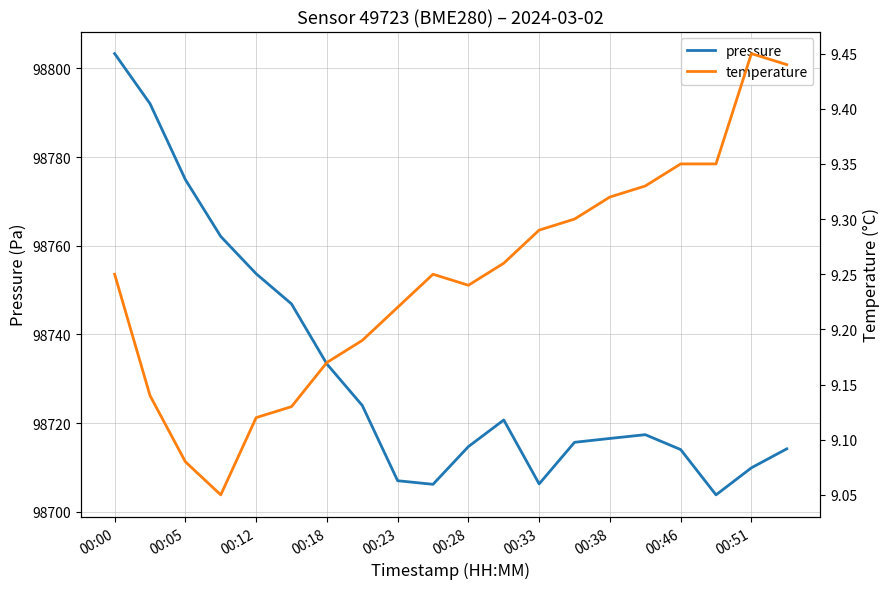

Reading left to right, list all the values displayed in this chart.

pressure: 98803.3	98792.0	98774.9	98762.1	98753.7	98746.9	98733.3	98724.0	98707.0	98706.2	98714.7	98720.7	98706.3	98715.7	98716.6	98717.4	98714.1	98703.8	98709.9	98714.2
temperature: 9.2	9.1	9.1	9.1	9.1	9.1	9.2	9.2	9.2	9.2	9.2	9.3	9.3	9.3	9.3	9.3	9.3	9.3	9.4	9.4